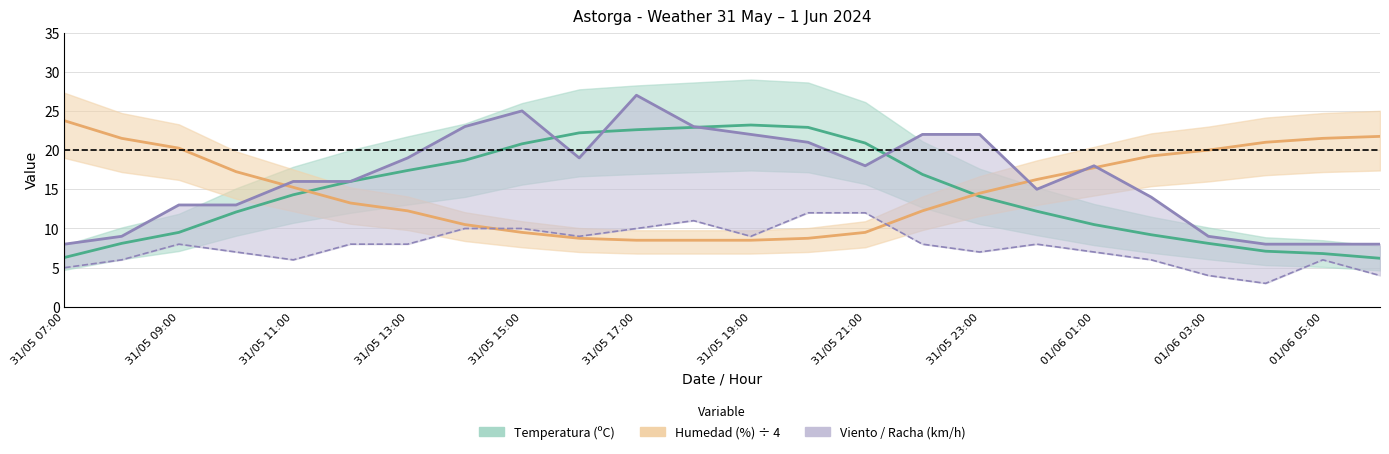

True or false: Racha (km/h) and Velocidad del viento (km/h) cross at least once.

False